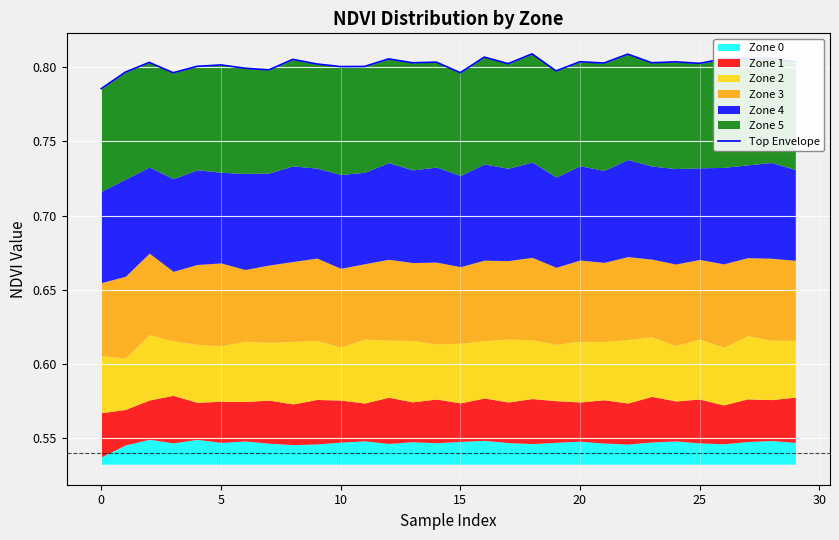

Is it true that the value at 10 is 0.2?

False